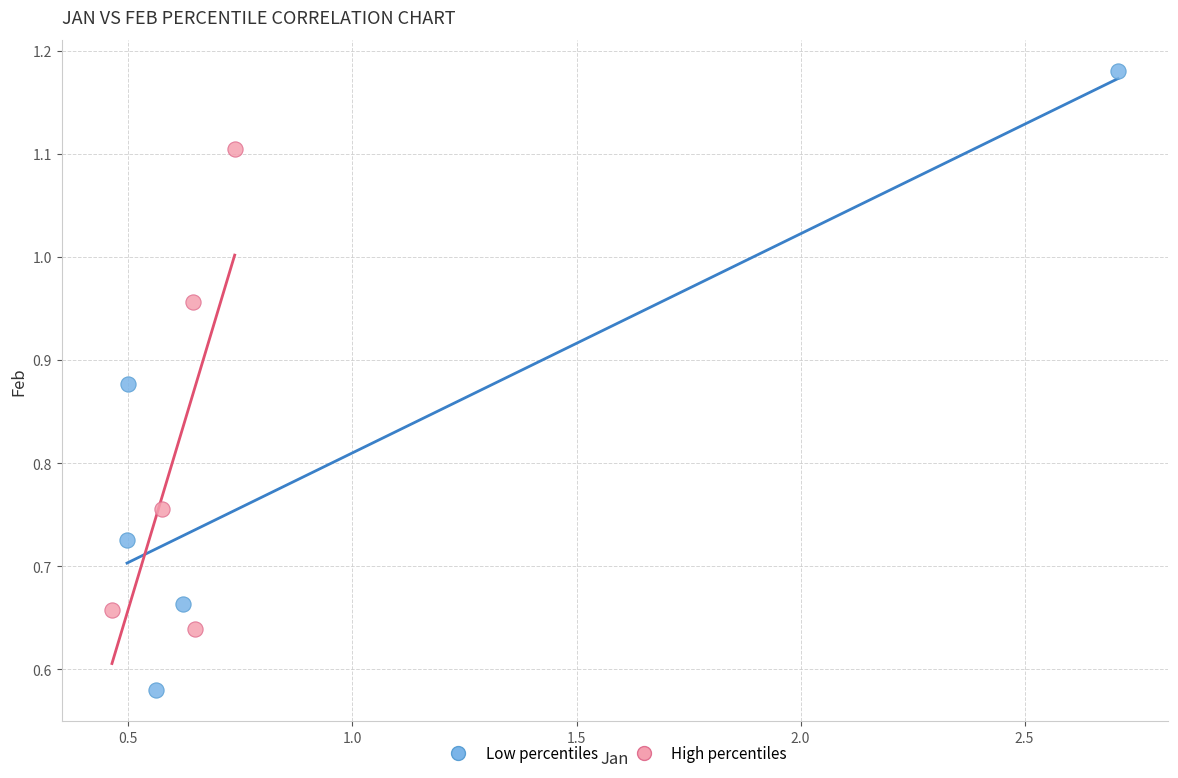

Which series has the largest Y range (max minus min)?

Low percentiles